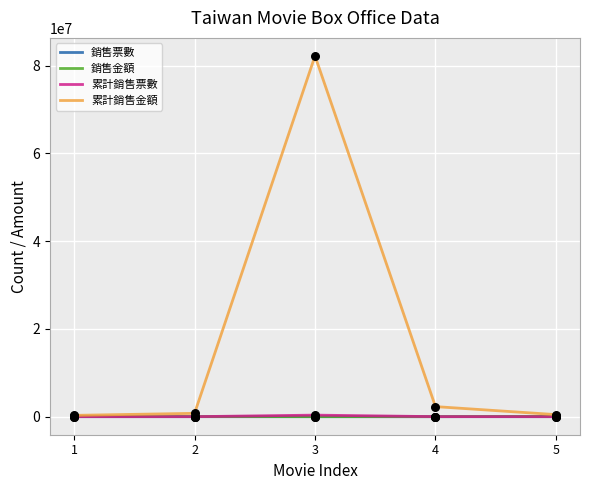

Which series has the widest spread of values?

累計銷售金額